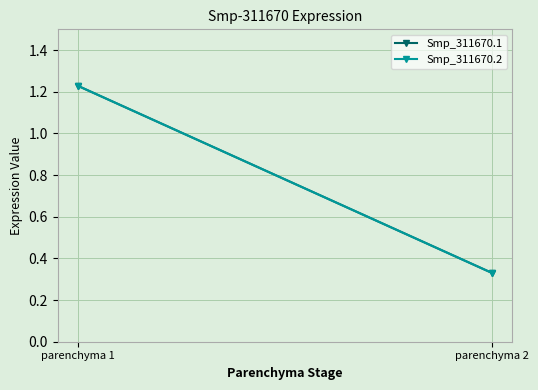

How many lines are shown in the chart?

2